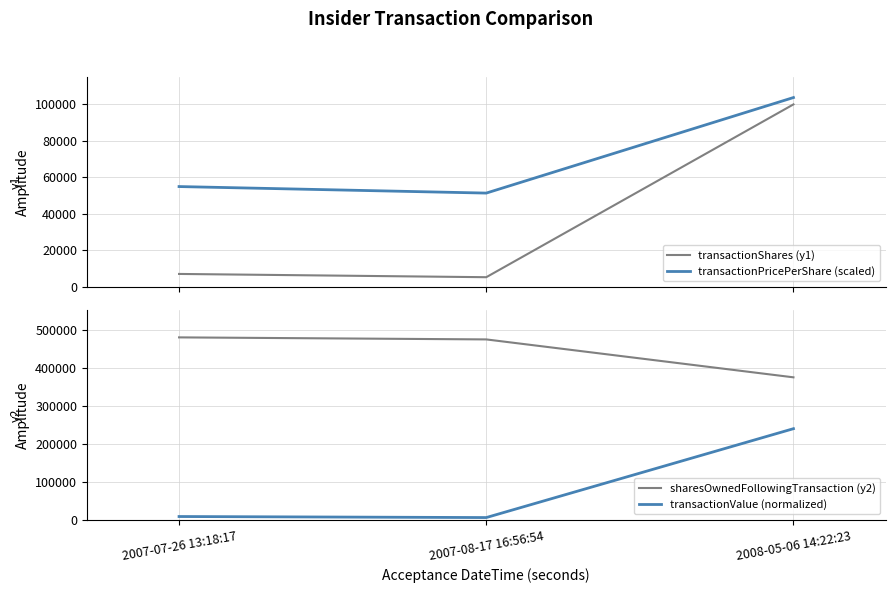

Reading left to right, list all the values displayed in this chart.

transactionShares (y1): 7147.0	5360.0	100000.0
transactionPricePerShare (scaled): 55000.0	51425.0	103750.0
sharesOwnedFollowingTransaction (y2): 481590.0	476230.0	376230.0
transactionValue (normalized): 9123.2	6397.4	240795.0